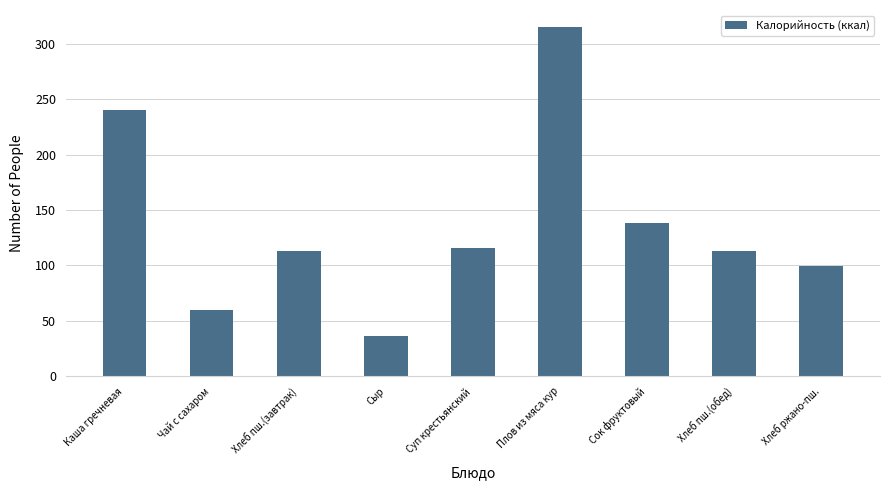

Reading left to right, transcribe all the data shown in this chart.

240.0	60.0	113.0	36.0	116.0	314.6	138.0	113.0	99.5